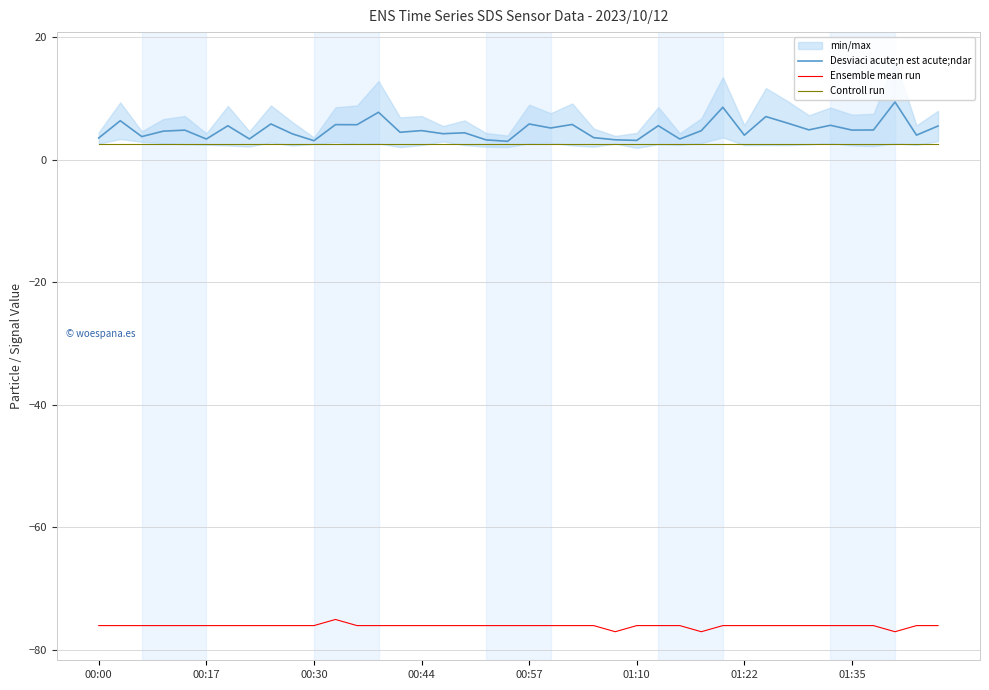

True or false: Desviaci acute;n est acute;ndar and Ensemble mean run cross at least once.

False